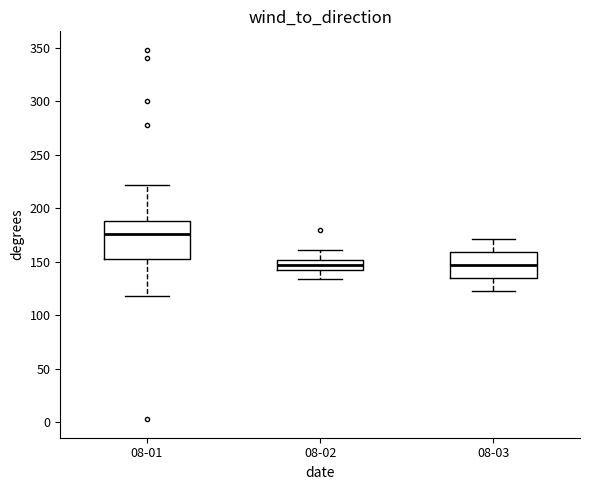

Reading left to right, transcribe this box plot: for each box, give where its median line is, the range the box spans, and where its two whiskers end, as read against the y-axis. The values are not printed on the chart, so give them approximately, as read against the axis.

08-01: median 175, box 150 to 190, whiskers 120 to 220
08-02: median 145, box 140 to 150, whiskers 135 to 160
08-03: median 145, box 135 to 160, whiskers 125 to 170